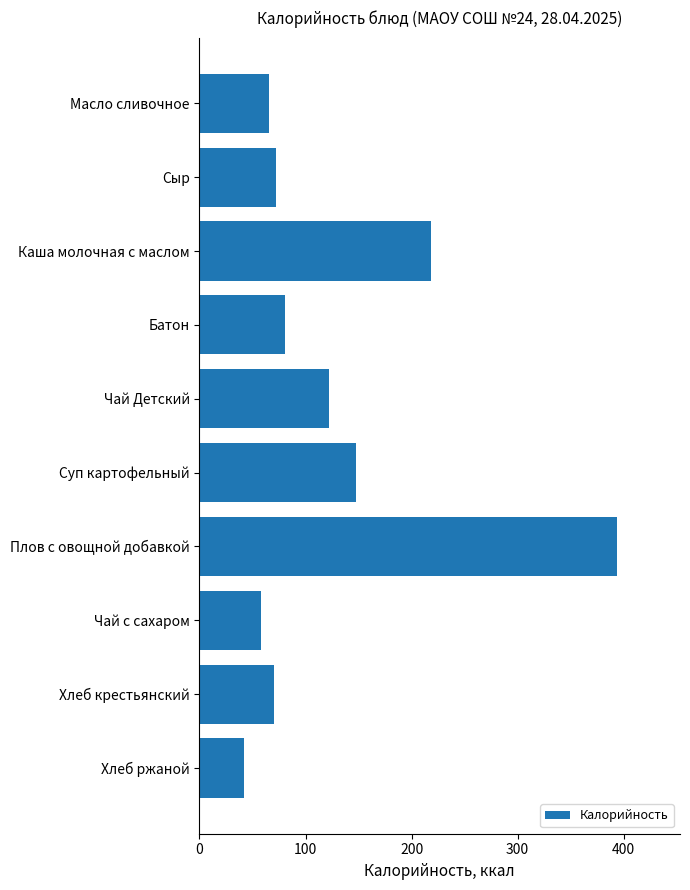

The value at Суп картофельный is 148.0. True or false?

True